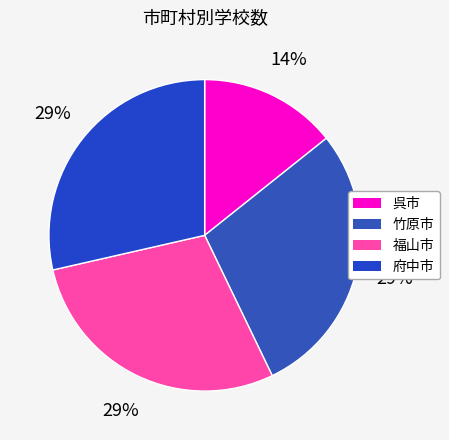

What is the ratio of the value at 呉市 to the value at 竹原市?

0.5